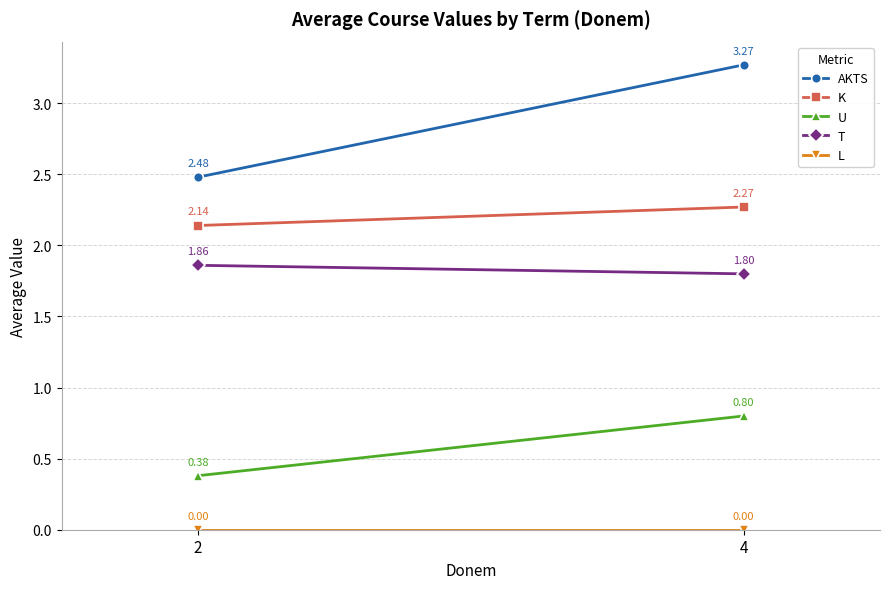

Between 4 and 2, which is larger?

4